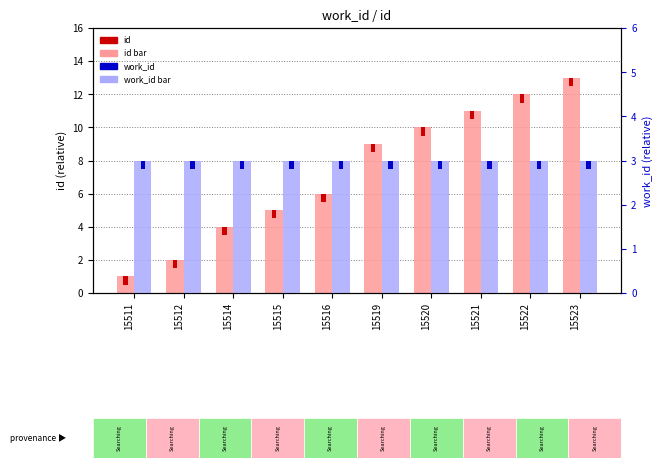

Reading left to right, what are all the values shown in this chart?

id: 1	2	4	5	6	9	10	11	12	13
work_id: 3	3	3	3	3	3	3	3	3	3